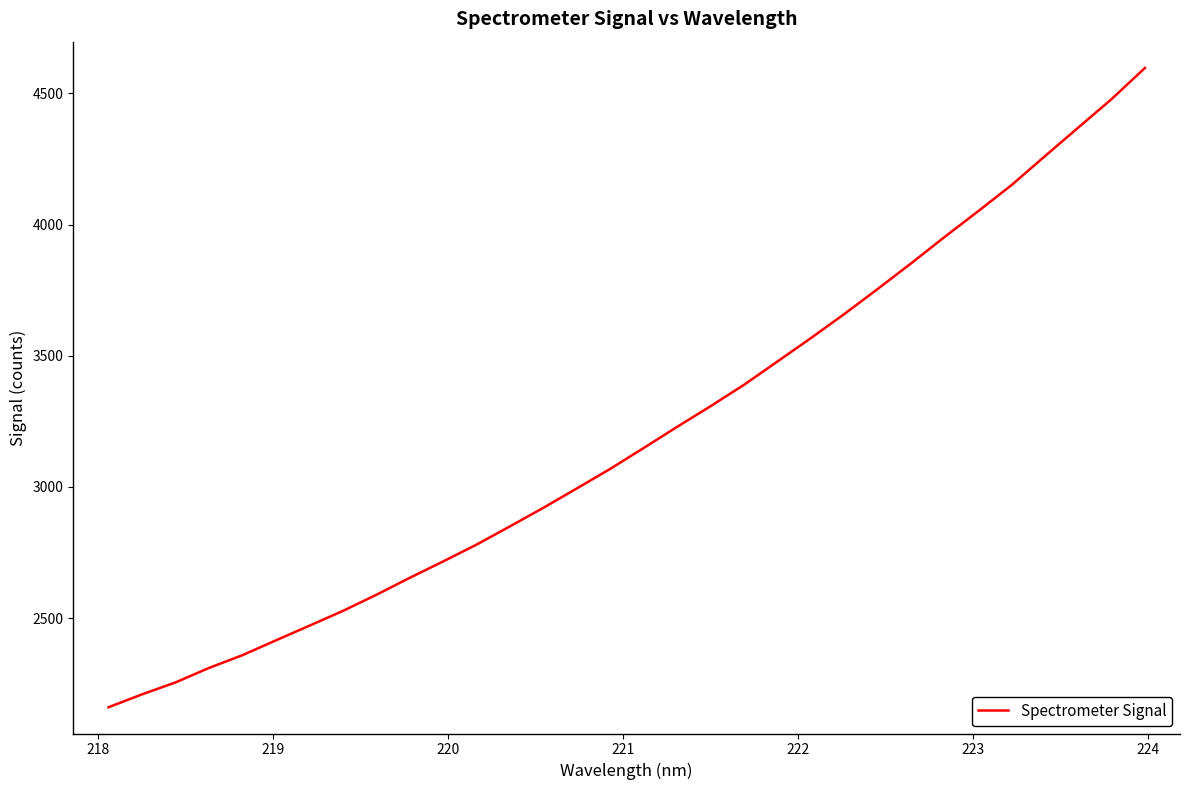

Does the chart display data point markers on the line(s)?

No